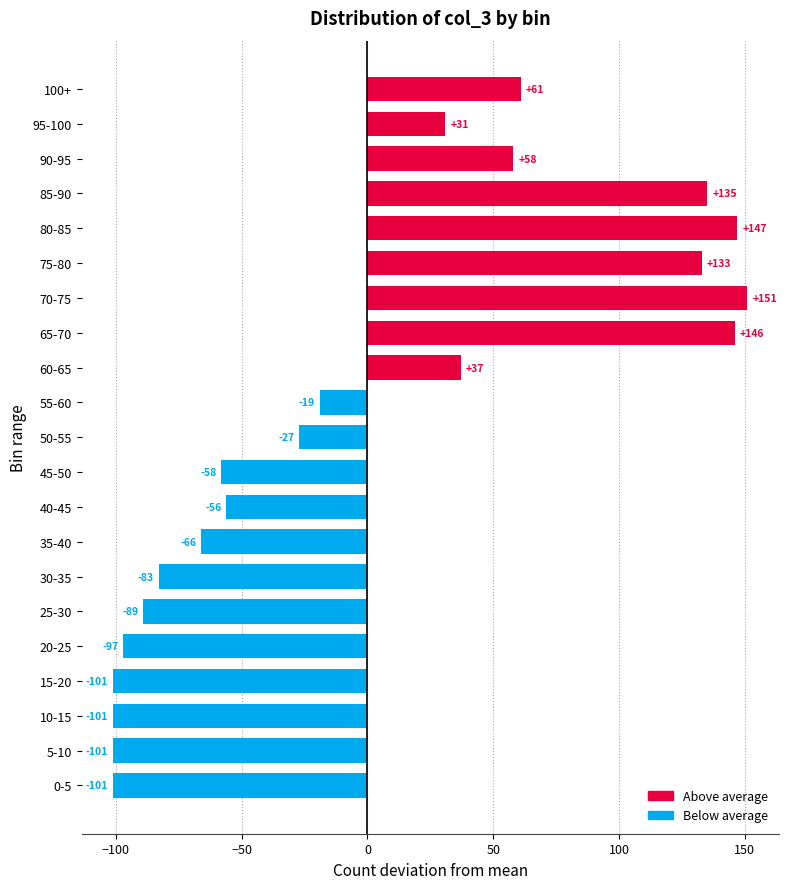

Rank the categories by value from lowest to highest.

0-5, 5-10, 10-15, 15-20, 20-25, 25-30, 30-35, 35-40, 45-50, 40-45, 50-55, 55-60, 95-100, 60-65, 90-95, 100+, 75-80, 85-90, 65-70, 80-85, 70-75